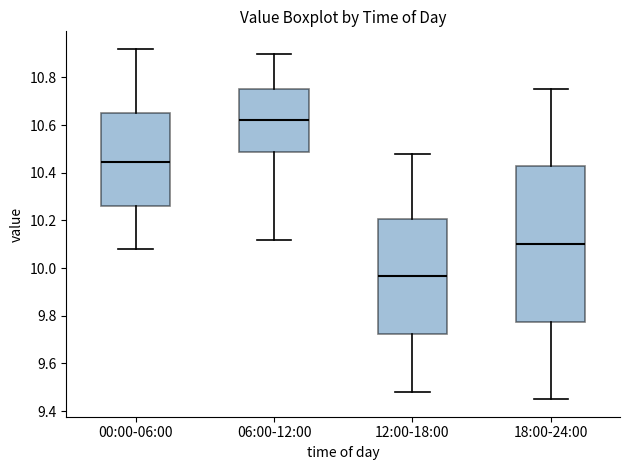

Reading left to right, transcribe this box plot: for each box, give where its median line is, the range the box spans, and where its two whiskers end, as read against the y-axis. The values are not printed on the chart, so give them approximately, as read against the axis.

00:00-06:00: median 10.44, box 10.26 to 10.66, whiskers 10.08 to 10.92
06:00-12:00: median 10.62, box 10.48 to 10.76, whiskers 10.12 to 10.90
12:00-18:00: median 9.96, box 9.72 to 10.20, whiskers 9.48 to 10.48
18:00-24:00: median 10.10, box 9.78 to 10.42, whiskers 9.46 to 10.76